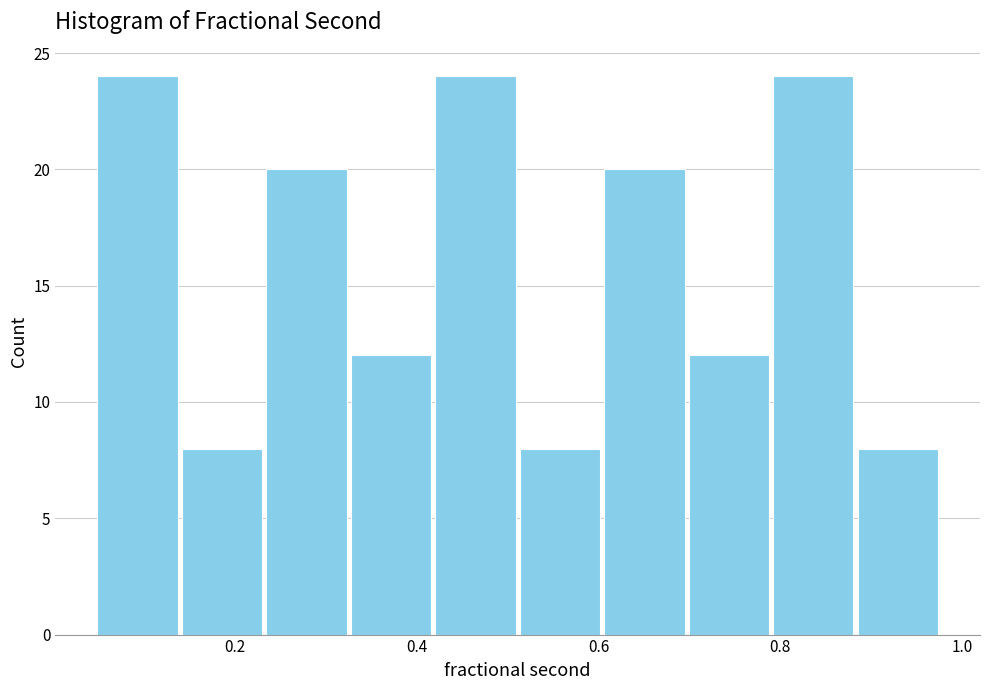

What is the height of the bar covering 0.88 to 0.98 on the x-axis? Neither the bar edges nor the heights are printed on the chart, so give them approximately, as read against the axes.

8